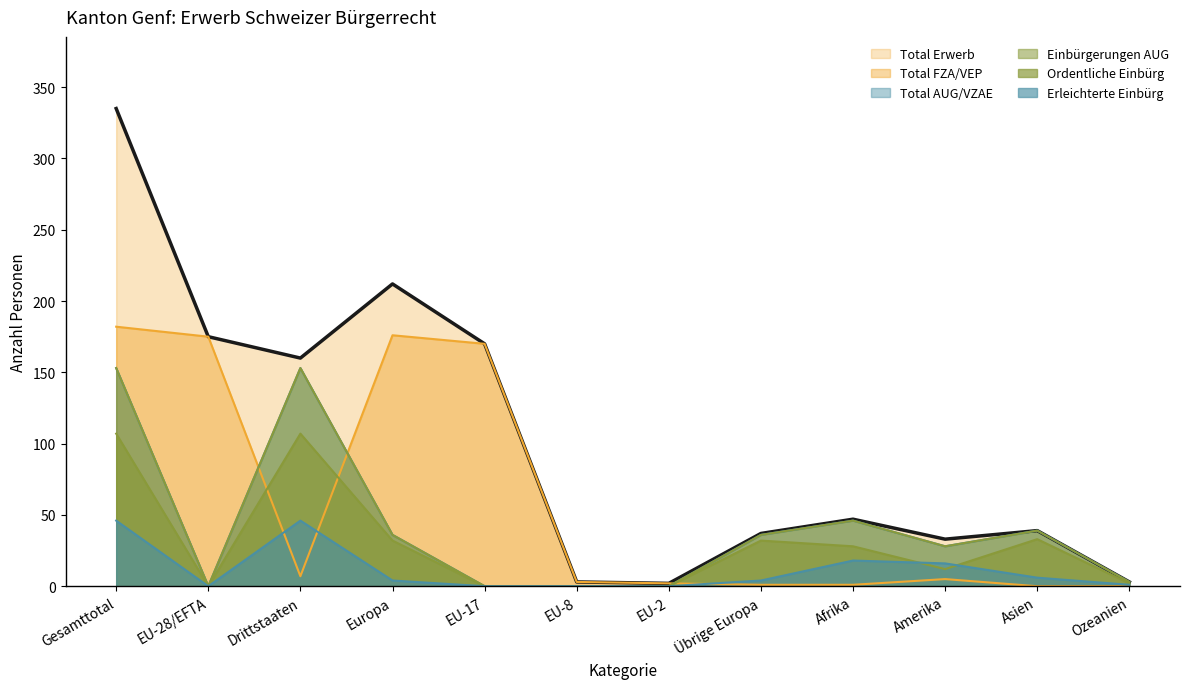

List the labels in order of Einbürgerungen AUG value, smallest first.

EU-28/EFTA, EU-17, EU-8, EU-2, Ozeanien, Amerika, Europa, Übrige Europa, Asien, Afrika, Gesamttotal, Drittstaaten